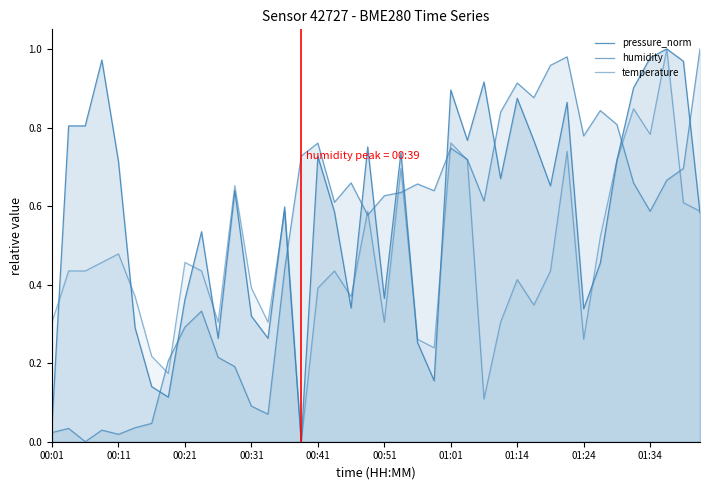

What is the sum of the pressure_norm values at 20 and 00:31?

1.3